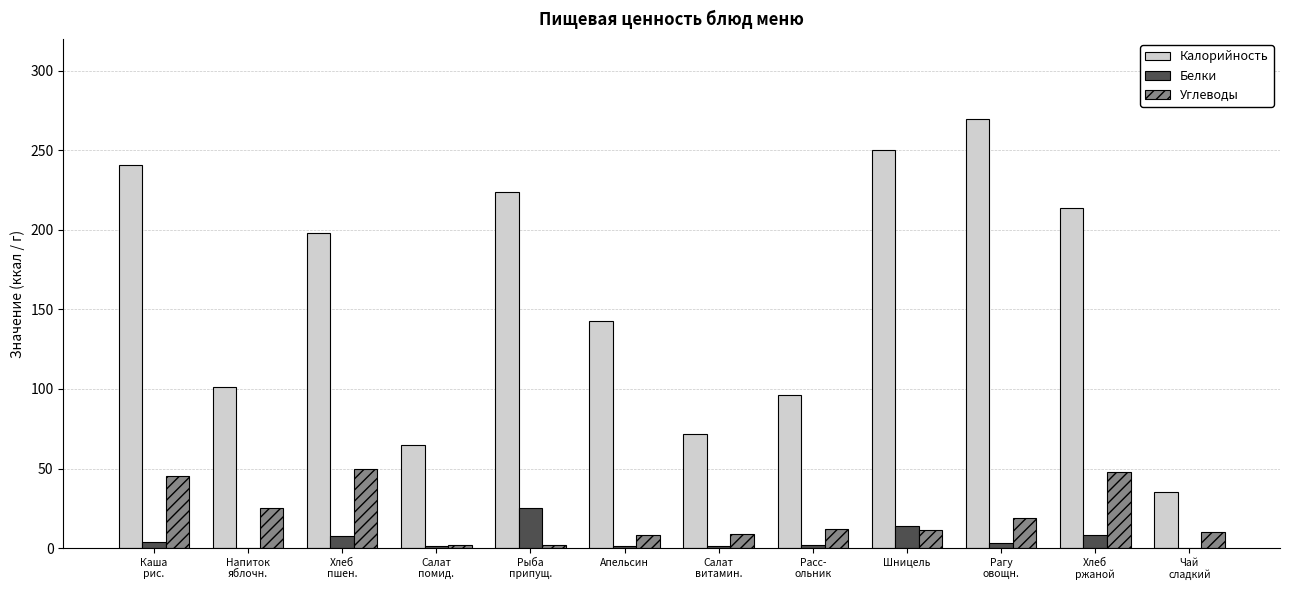

What is the greatest value displayed?

270.0